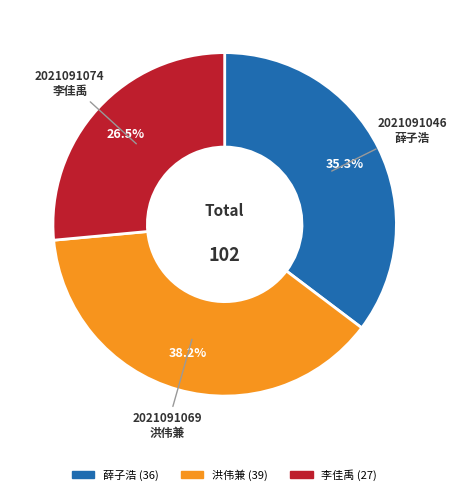

Approximately how many times larger is the value at 2021091046 薛子浩 compared to 2021091069 洪伟兼?

0.9